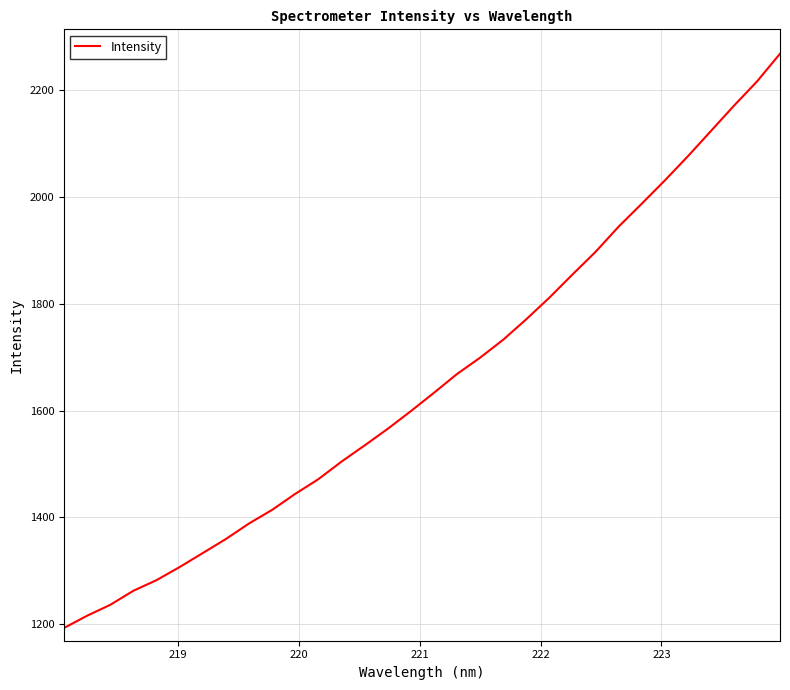

What is the greatest value displayed?

2267.9